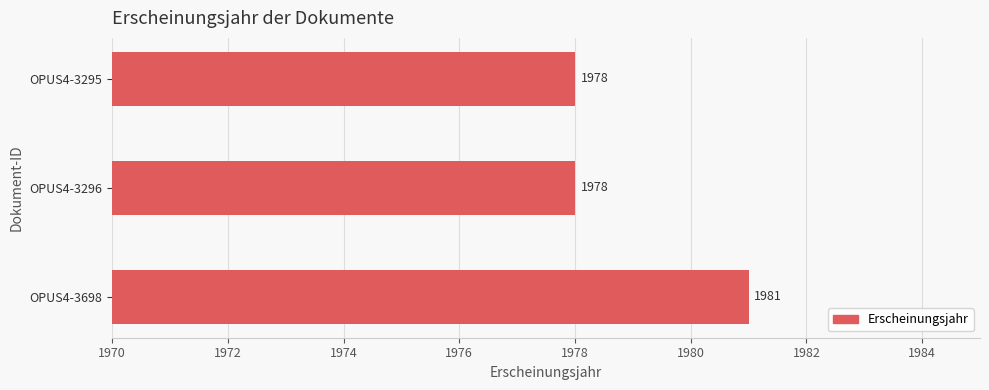

Reading bottom to top, transcribe all the data shown in this chart.

OPUS4-3698=1981	OPUS4-3296=1978	OPUS4-3295=1978